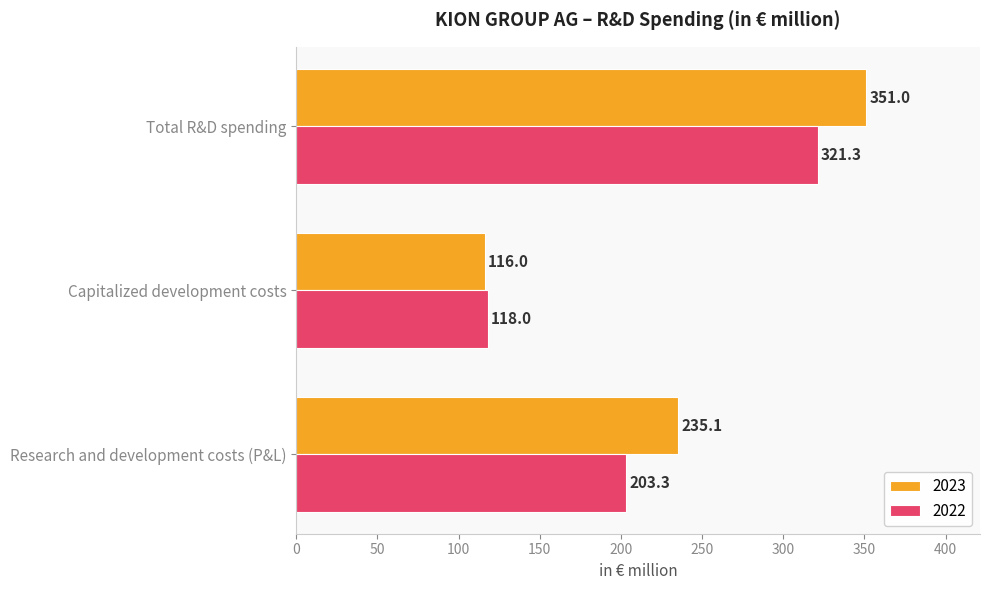

Which series has the largest range (max minus min)?

2023